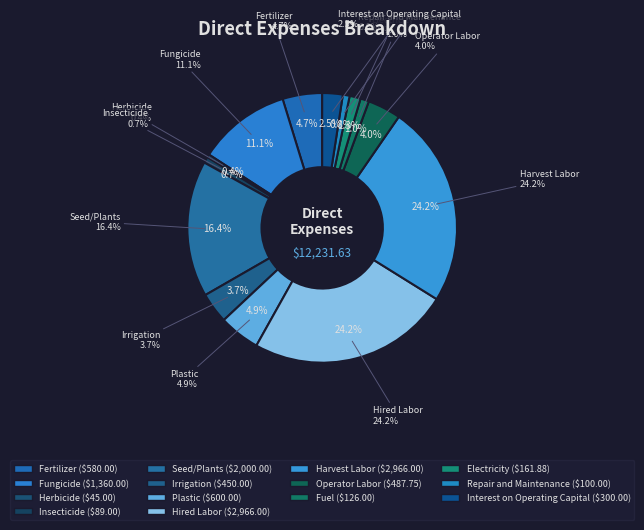

Between Hired Labor and Plastic, which is larger?

Hired Labor